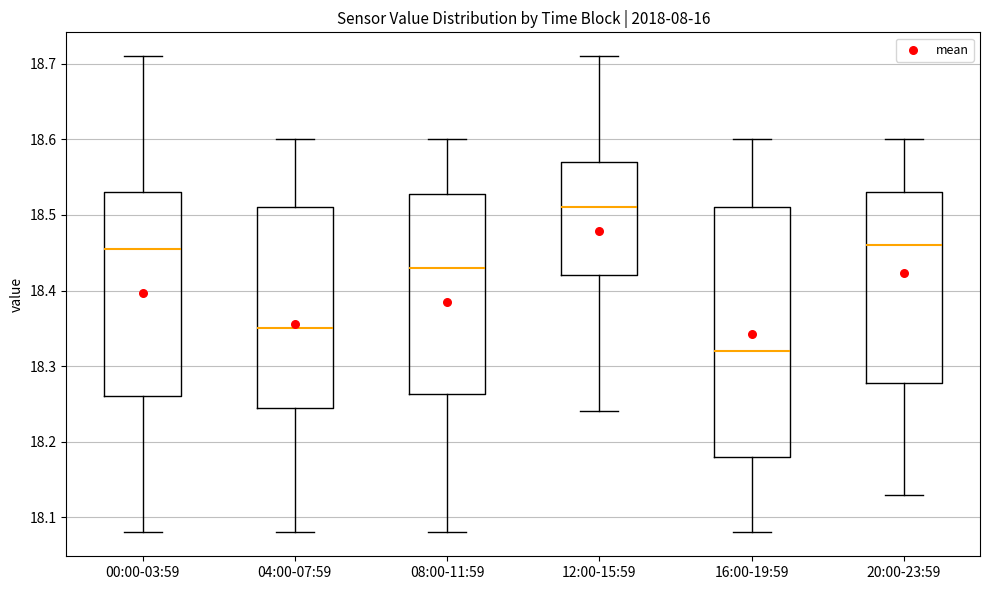

Reading left to right, transcribe this box plot: for each box, give where its median line is, the range the box spans, and where its two whiskers end, as read against the y-axis. The values are not printed on the chart, so give them approximately, as read against the axis.

00:00-03:59: median 18.46, box 18.26 to 18.53, whiskers 18.08 to 18.71
04:00-07:59: median 18.35, box 18.25 to 18.51, whiskers 18.08 to 18.60
08:00-11:59: median 18.43, box 18.26 to 18.53, whiskers 18.08 to 18.60
12:00-15:59: median 18.51, box 18.42 to 18.57, whiskers 18.24 to 18.71
16:00-19:59: median 18.32, box 18.18 to 18.51, whiskers 18.08 to 18.60
20:00-23:59: median 18.46, box 18.28 to 18.53, whiskers 18.13 to 18.60